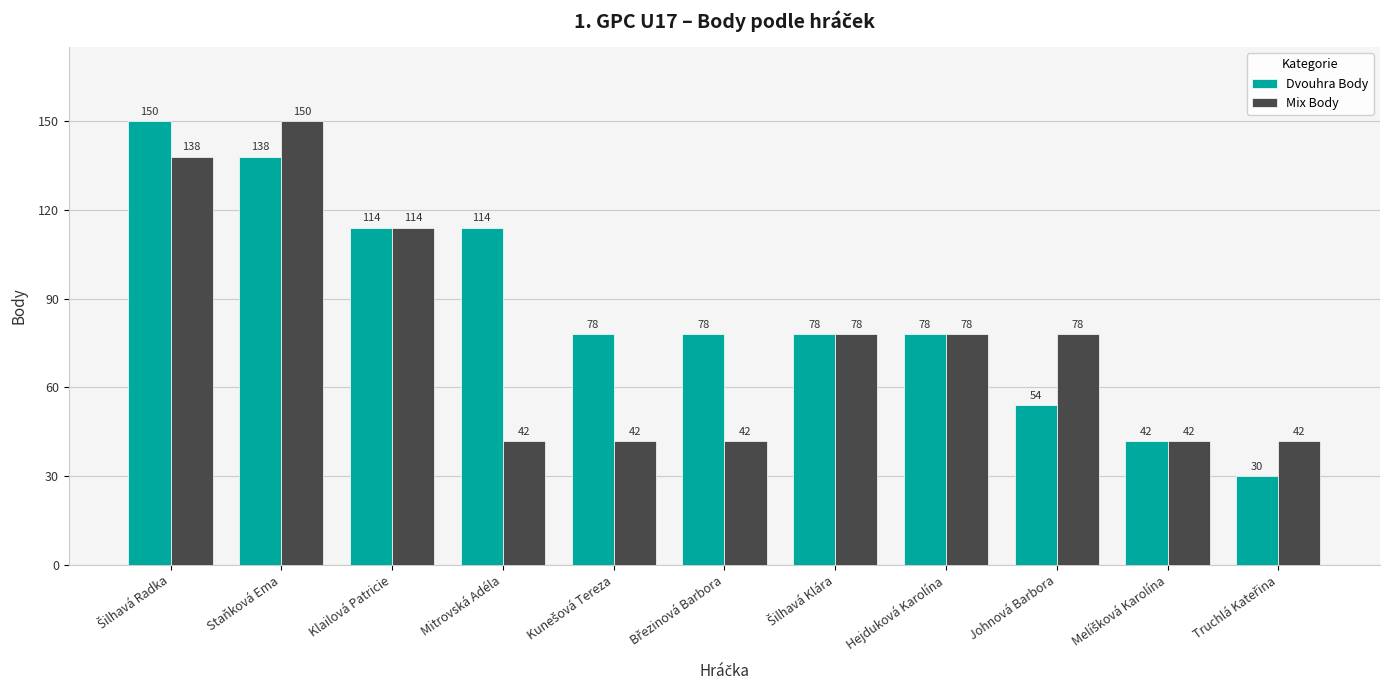

Read the Dvouhra Body value at Hejduková Karolína, to the nearest 50.

100